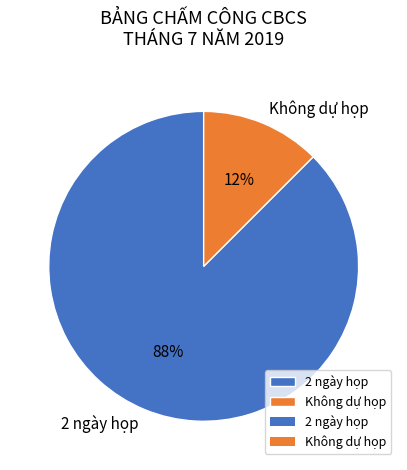

How many slices are in this pie chart?

2